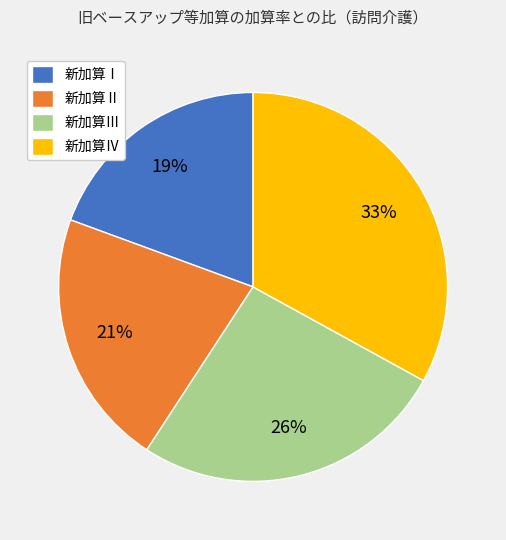

Does 新加算Ⅲ account for over 50% of the chart?

No